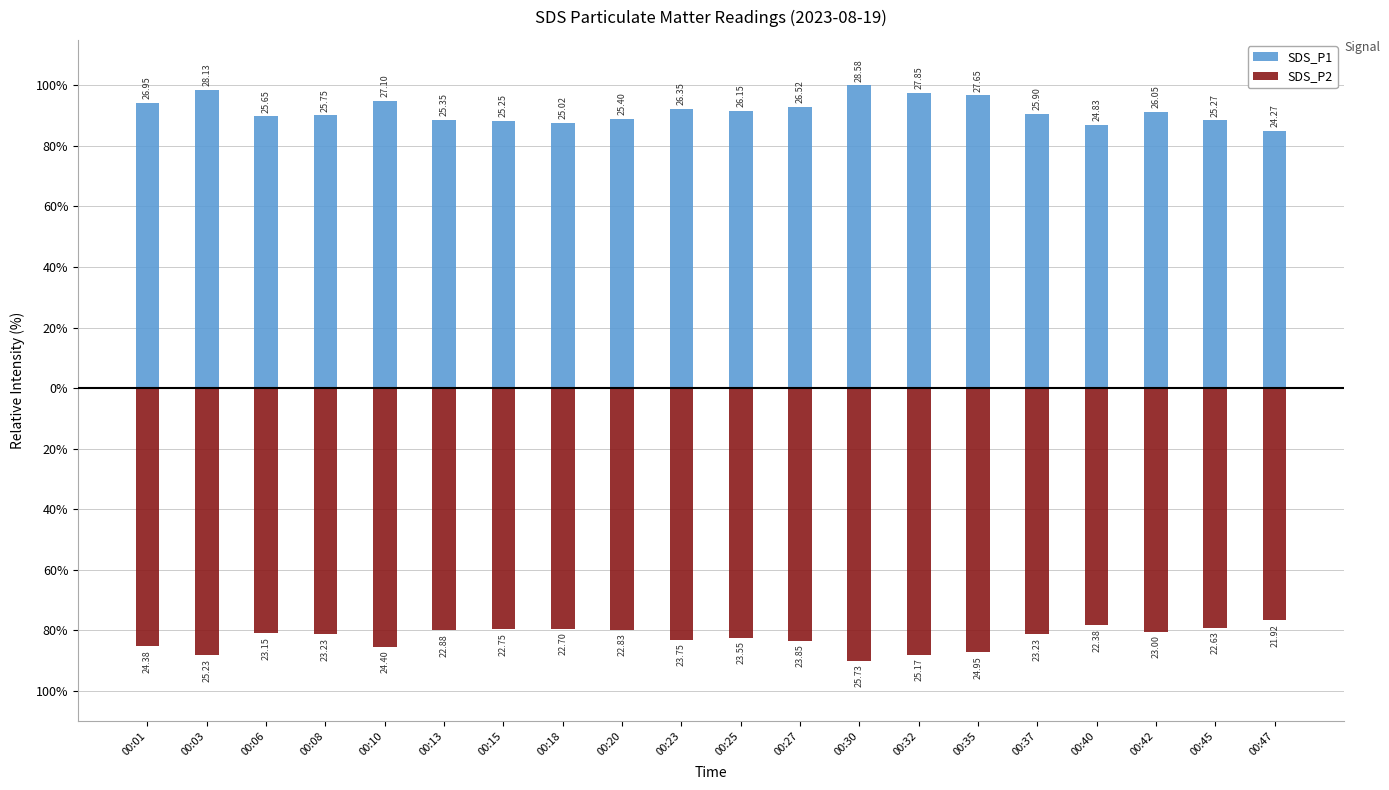

Reading left to right, extract all data points from this chart.

SDS_P1: 00:01=94.3	00:03=98.4	00:06=89.7	00:08=90.1	00:10=94.8	00:13=88.7	00:15=88.3	00:18=87.5	00:20=88.9	00:23=92.2	00:25=91.5	00:27=92.8	00:30=100.0	00:32=97.4	00:35=96.7	00:37=90.6	00:40=86.9	00:42=91.1	00:45=88.4	00:47=84.9
SDS_P2: 00:01=-85.3	00:03=-88.3	00:06=-81.0	00:08=-81.3	00:10=-85.4	00:13=-80.1	00:15=-79.6	00:18=-79.4	00:20=-79.9	00:23=-83.1	00:25=-82.4	00:27=-83.4	00:30=-90.0	00:32=-88.1	00:35=-87.3	00:37=-81.3	00:40=-78.3	00:42=-80.5	00:45=-79.2	00:47=-76.7